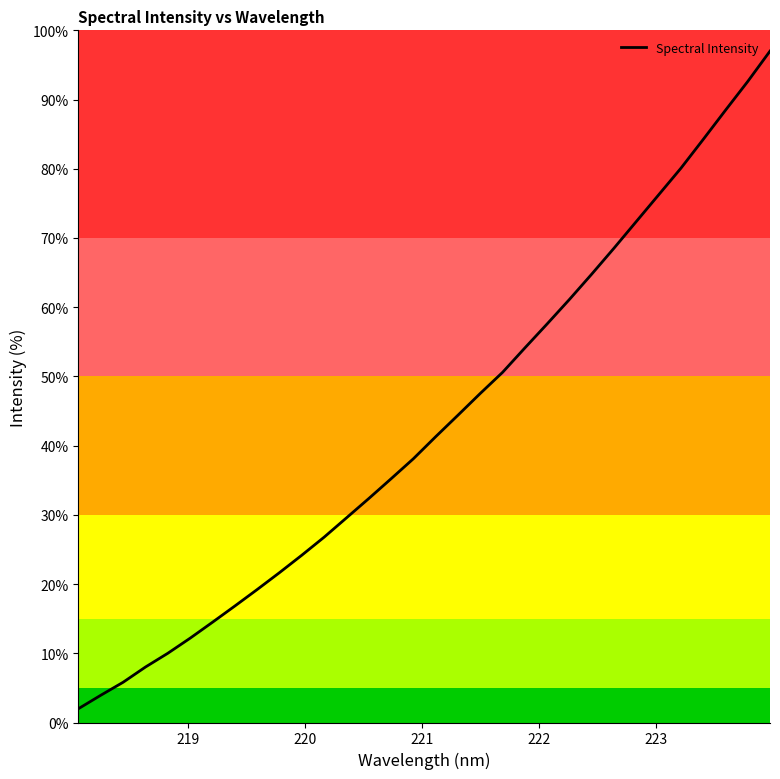

Reading right to left, extract all data points from this chart.

97.0	92.6	88.4	84.2	80.1	76.2	72.4	68.5	64.8	61.1	57.6	54.1	50.6	47.5	44.4	41.3	38.1	35.2	32.3	29.6	26.8	24.2	21.6	19.2	16.8	14.5	12.2	10.0	8.0	5.8	3.9	2.0